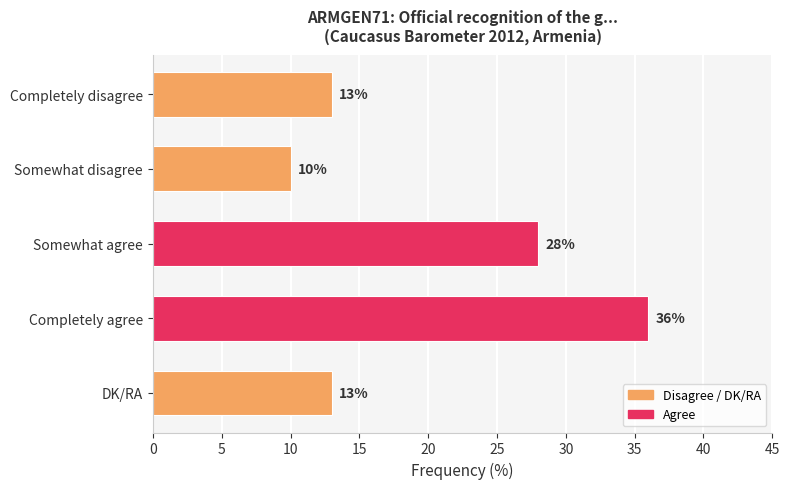

The value at Completely disagree is 13. True or false?

True